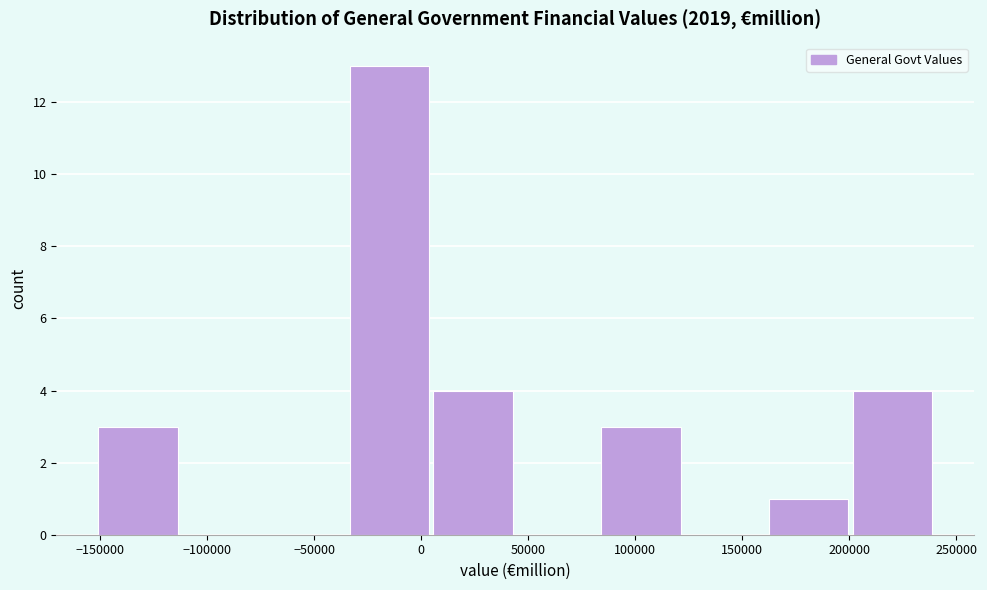

Reading left to right, list every bar in this chart as the range it spans on the x-axis followed by its height. Neither the bar edges nor the heights are printed on the chart, so give them approximately, as read against the axes.

-150000 to -110000: 3
-110000 to -75000: 0
-75000 to -35000: 0
-35000 to 5000: 13
5000 to 45000: 4
45000 to 85000: 0
85000 to 125000: 3
125000 to 160000: 0
160000 to 200000: 1
200000 to 240000: 4